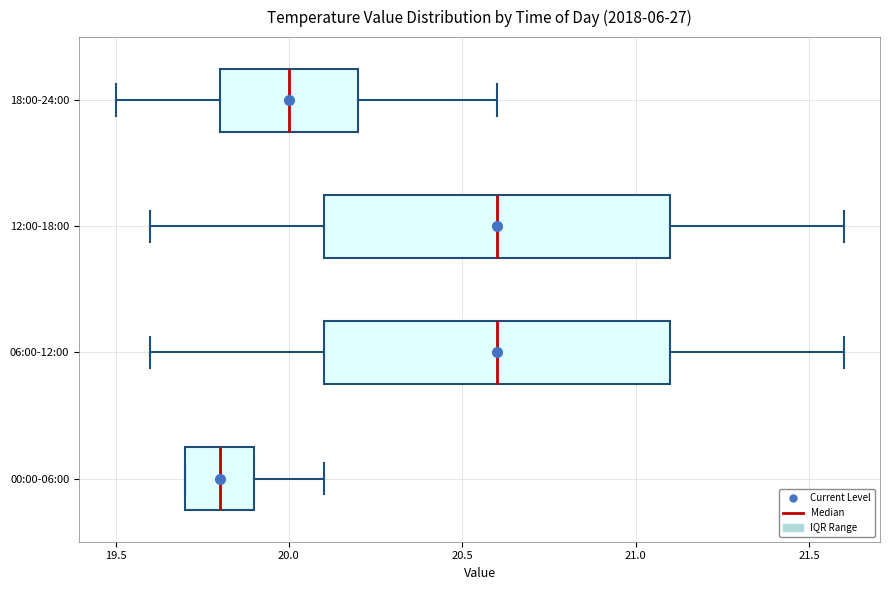

Where is the left edge of the box for 12:00-18:00 on the x-axis? The values are not printed on the chart, so give them approximately, as read against the axis.

20.1